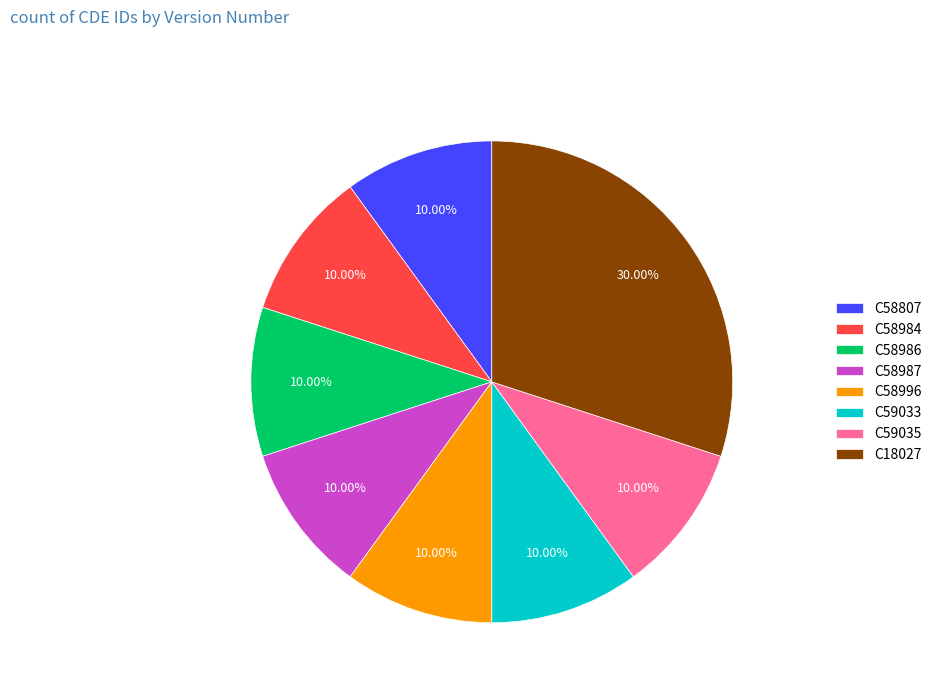

Does any single category account for the majority?

No